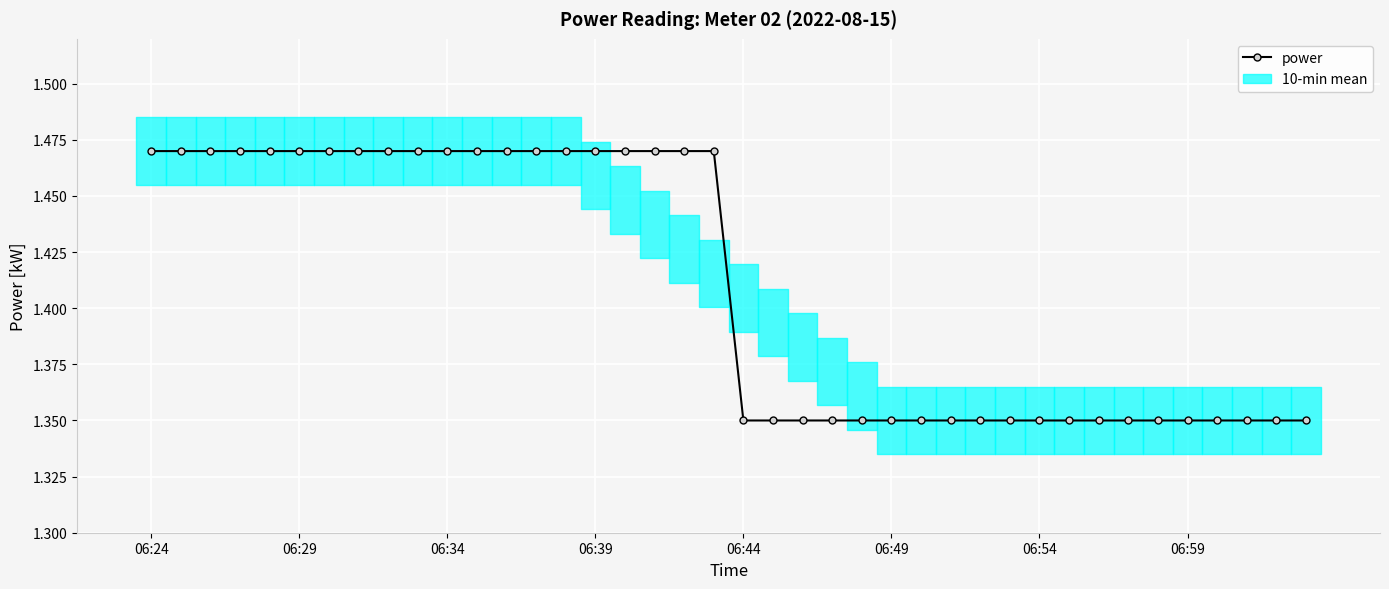

What is the value of the 28th point from the left?

1.4